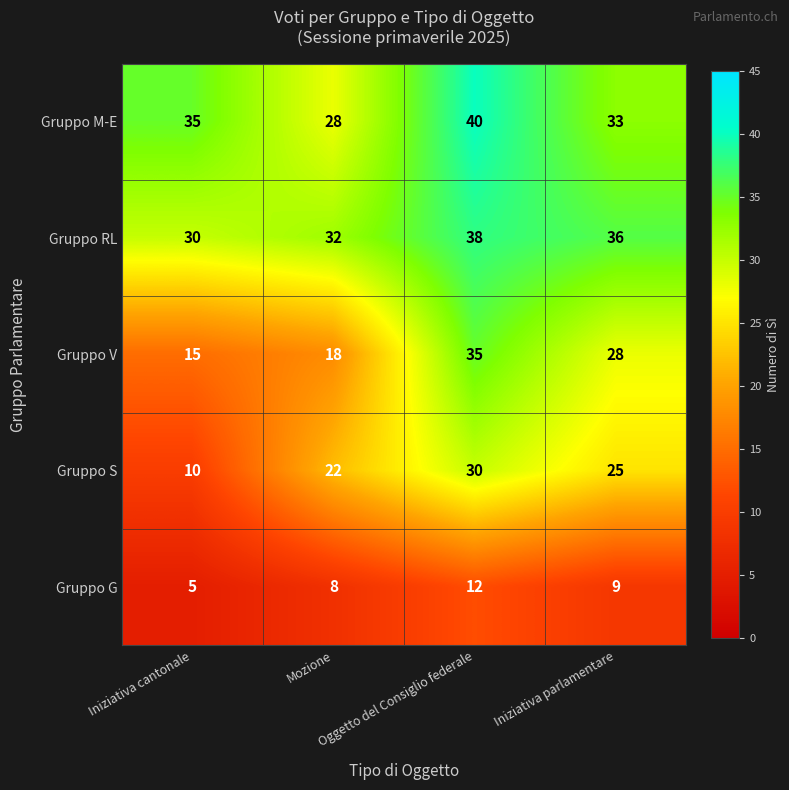

What is the highest value of the Gruppo RL series?

38